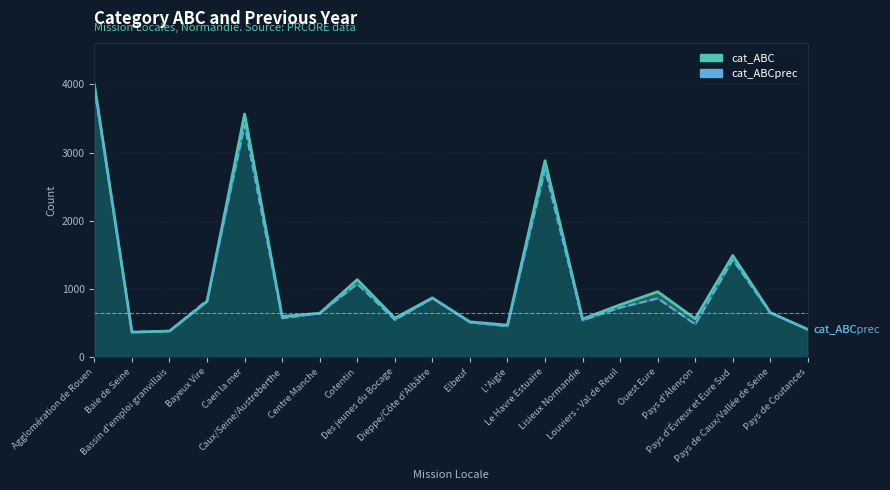

What is the total value across all series at Ouest Eure?

1823